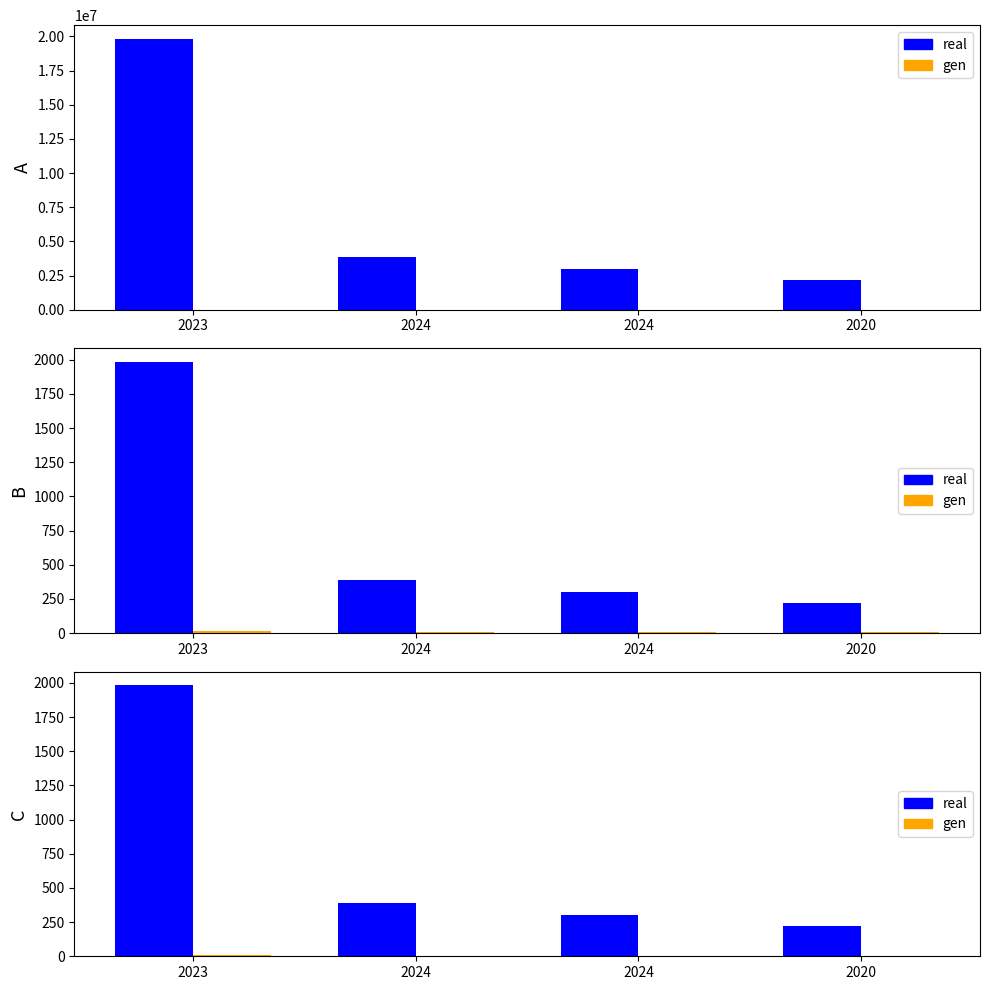

At which category does the chart reach its minimum across all series?

2024